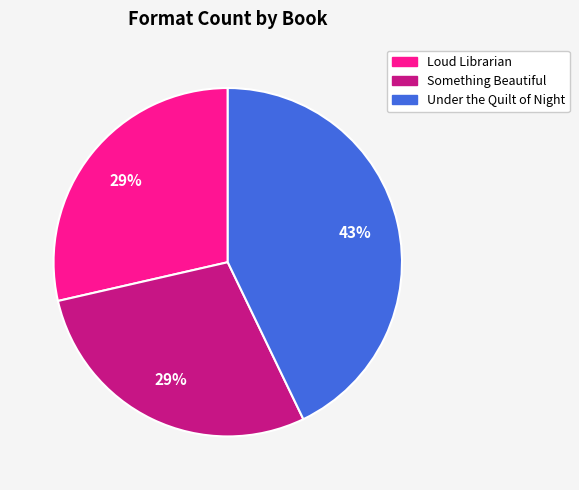

To the nearest percent, what is the difference between the largest and smallest slice percentages?

14%